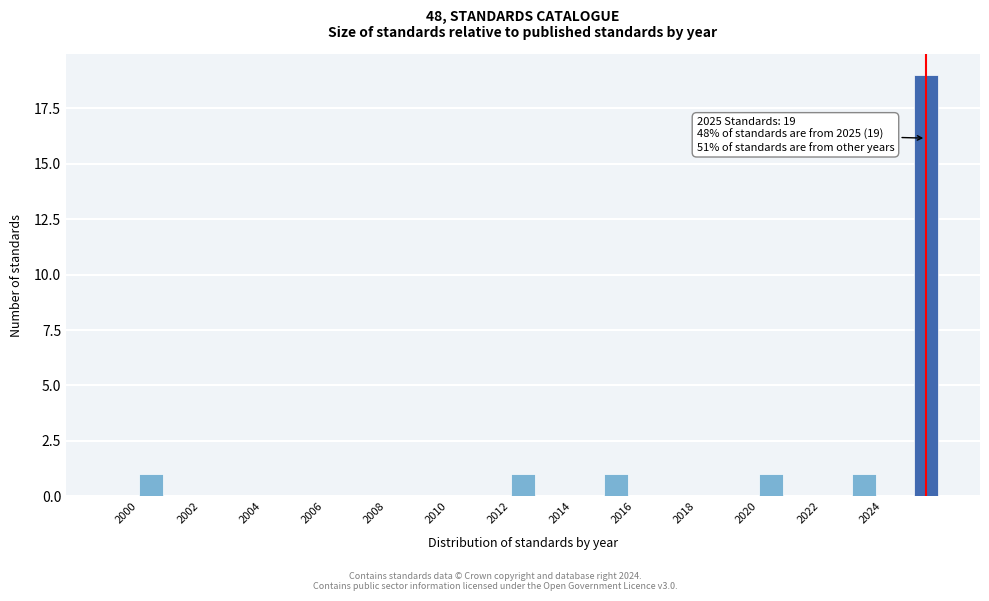

Over which range of the x-axis is the bar tallest?

2025 to 2026